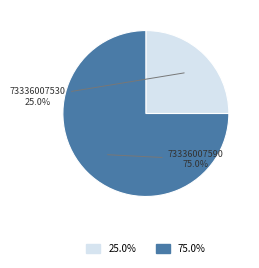

Is there a majority slice in this chart?

Yes